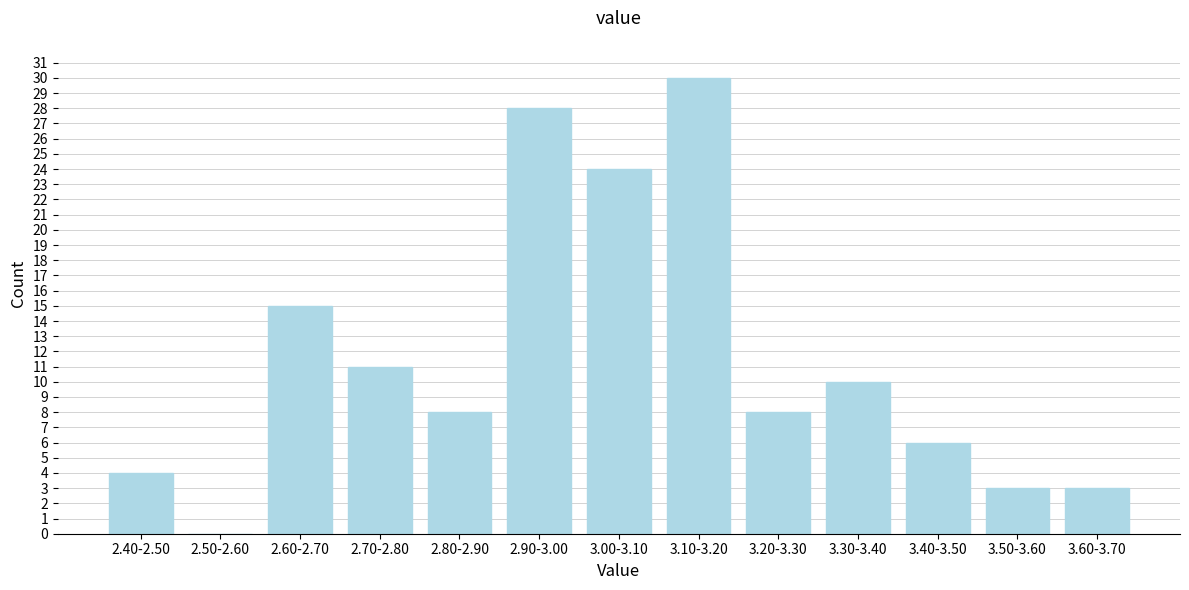

Reading right to left, list all the values displayed in this chart.

3.60-3.70=3	3.50-3.60=3	3.40-3.50=6	3.30-3.40=10	3.20-3.30=8	3.10-3.20=30	3.00-3.10=24	2.90-3.00=28	2.80-2.90=8	2.70-2.80=11	2.60-2.70=15	2.50-2.60=0	2.40-2.50=4